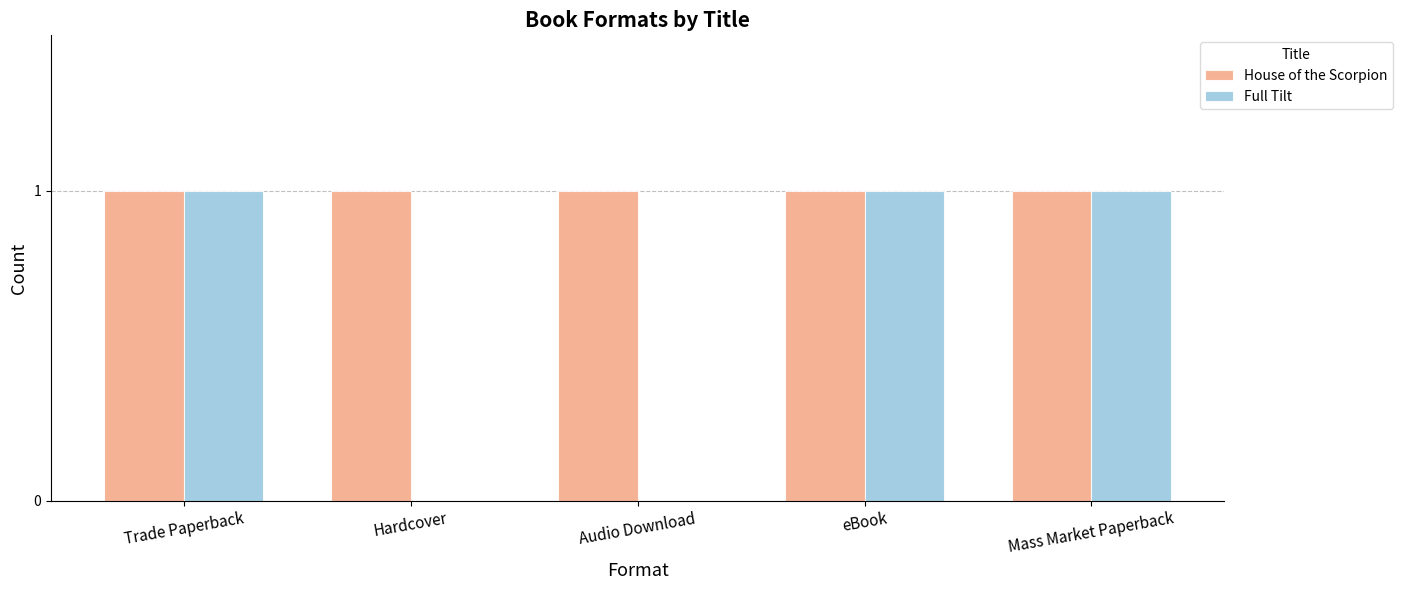

Between Trade Paperback and Audio Download, which series saw the biggest shift?

Full Tilt